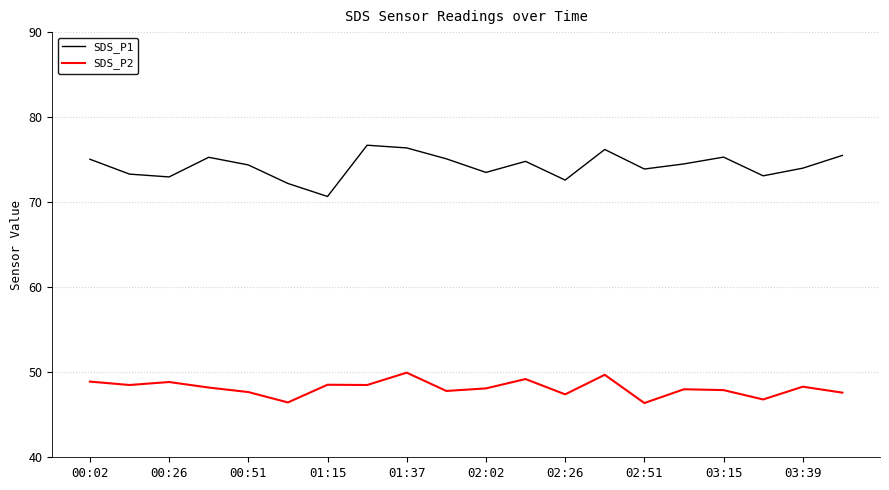

What is the sum of all SDS_P1 values?

1485.4